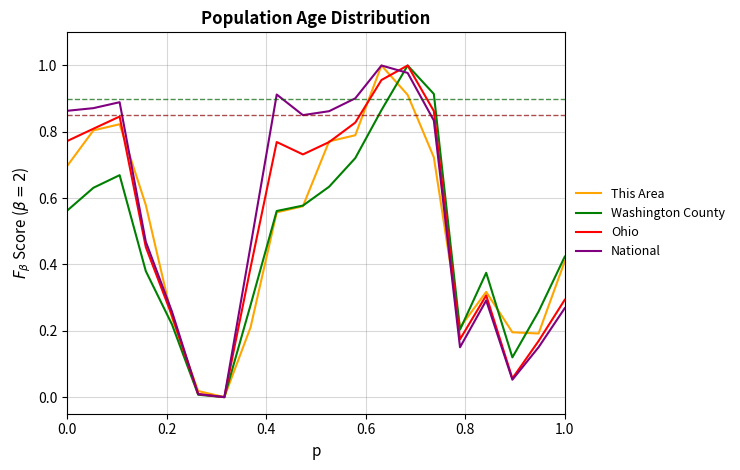

What are all the series names shown in the legend?

This Area, Washington County, Ohio, National